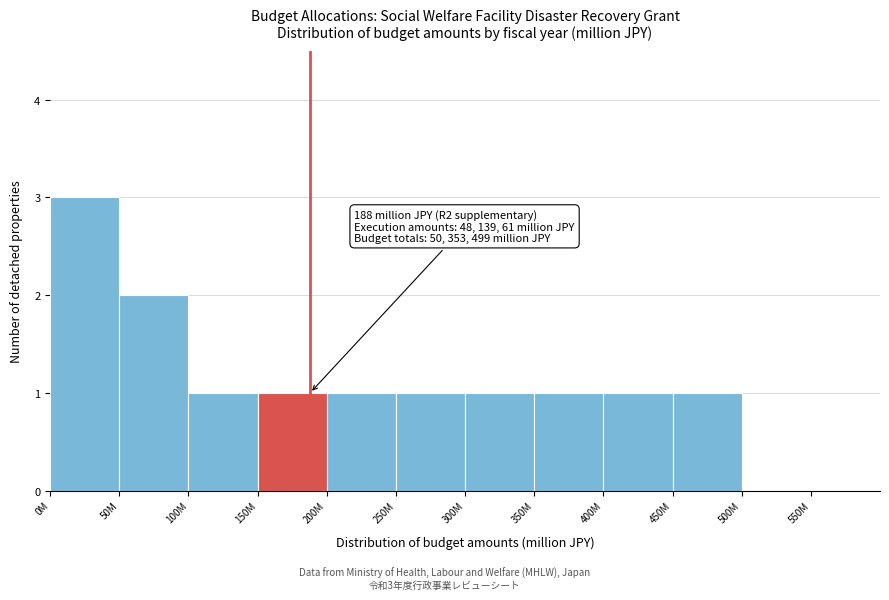

Reading left to right, extract all data points from this chart.

0M=3	50M=2	100M=1	150M=1	200M=1	250M=1	300M=1	350M=1	400M=1	450M=1	500M=0